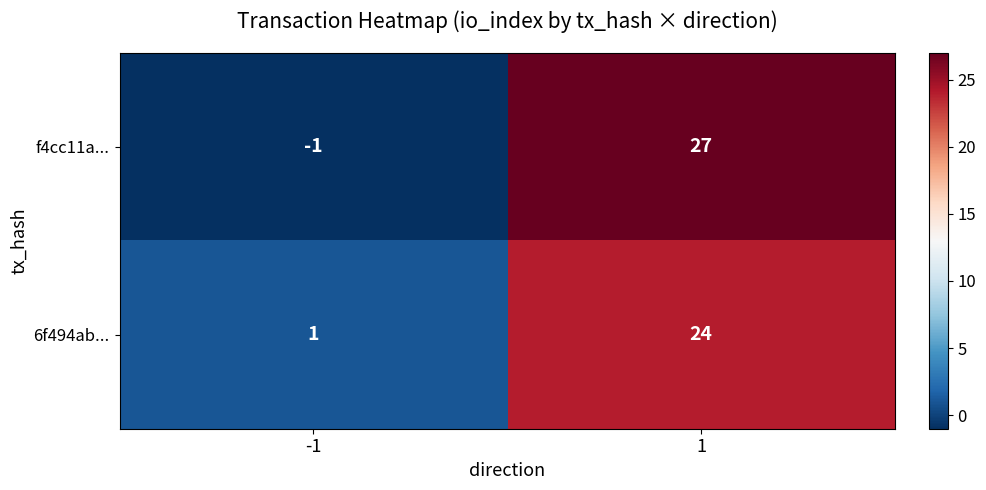

Which series has the largest total across all categories?

f4cc11a...